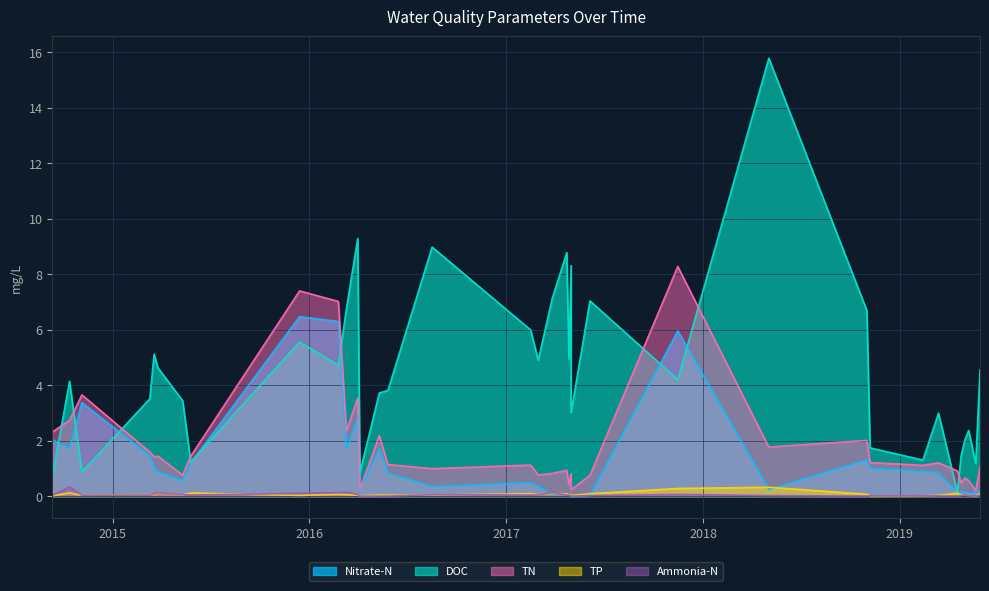

Which category has the highest value in the TN series?

2017-11-15